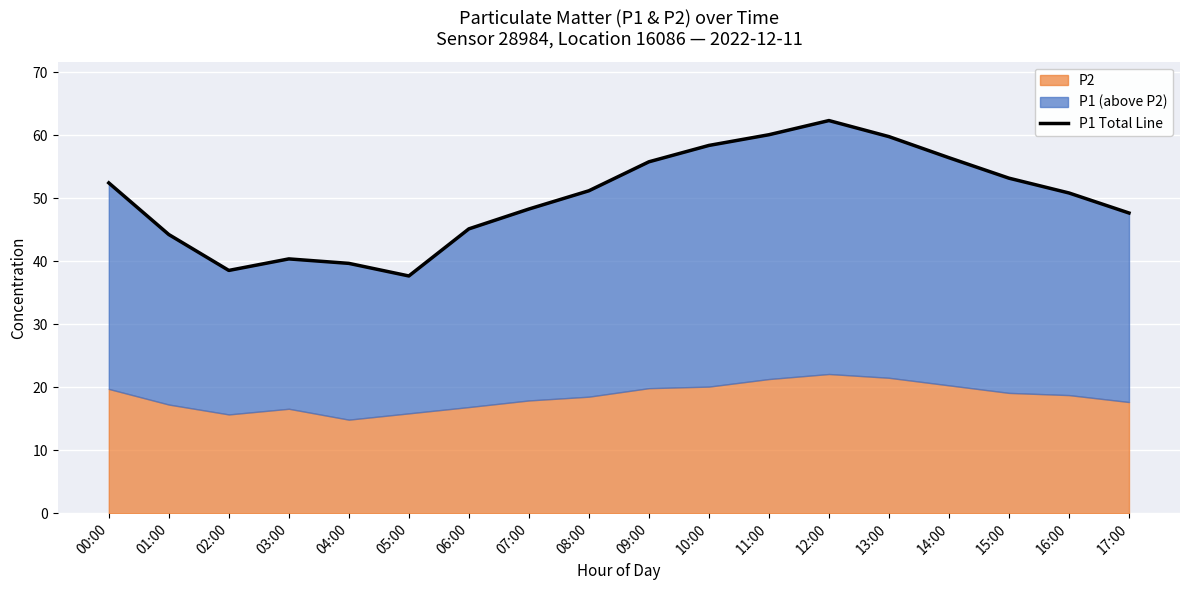

What is the smallest value displayed?

37.7